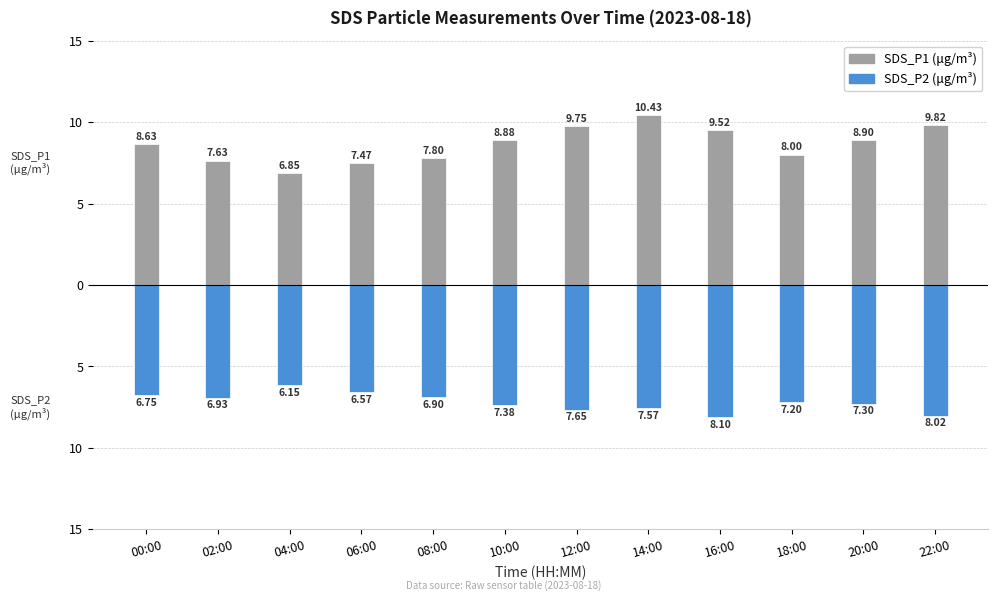

The value of SDS_P1 (μg/m³) at 04:00 is 6.8. True or false?

True